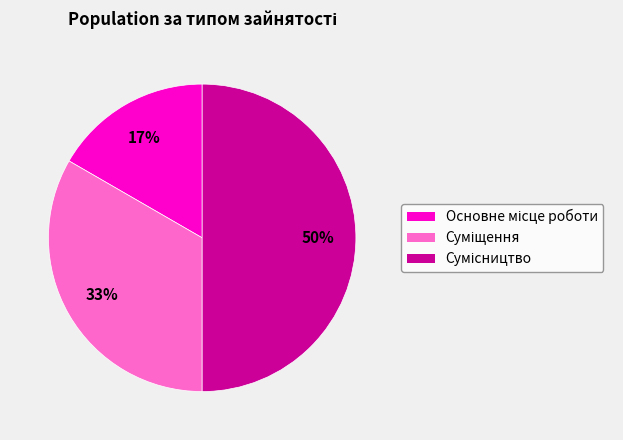

To the nearest percent, what is the difference between the largest and smallest slice percentages?

33%